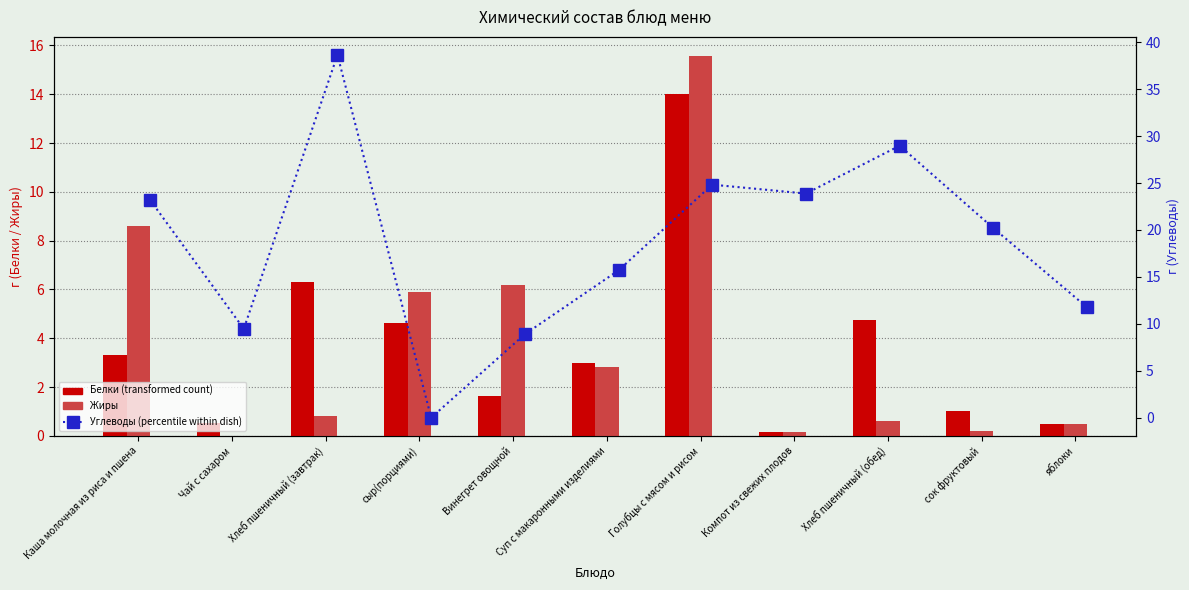

Count the number of data series in this chart.

3